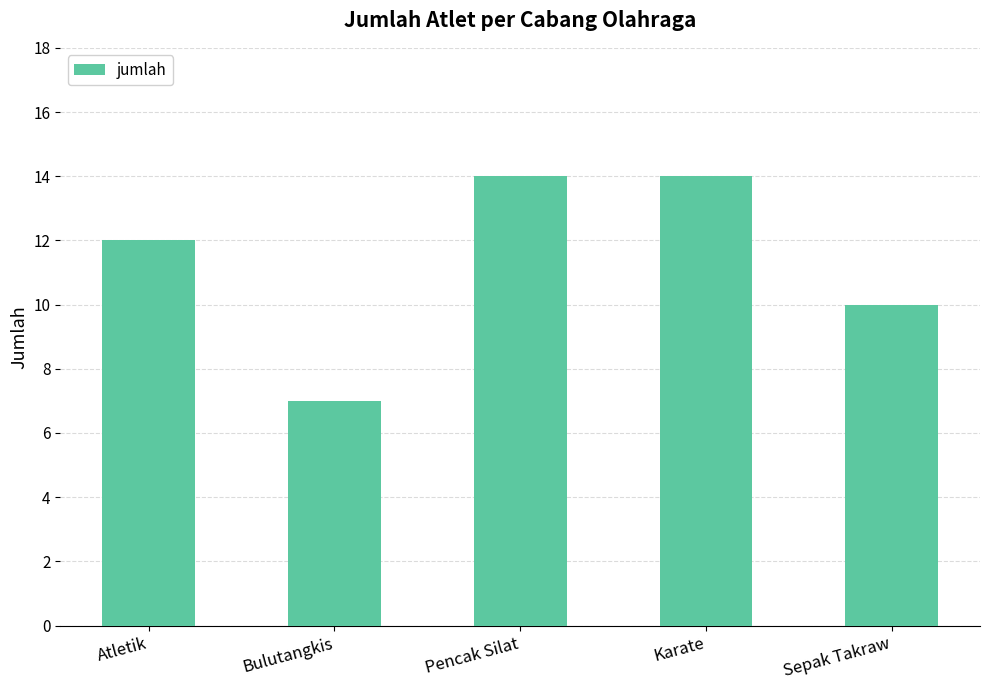

Which category has the lowest value across all series?

Bulutangkis